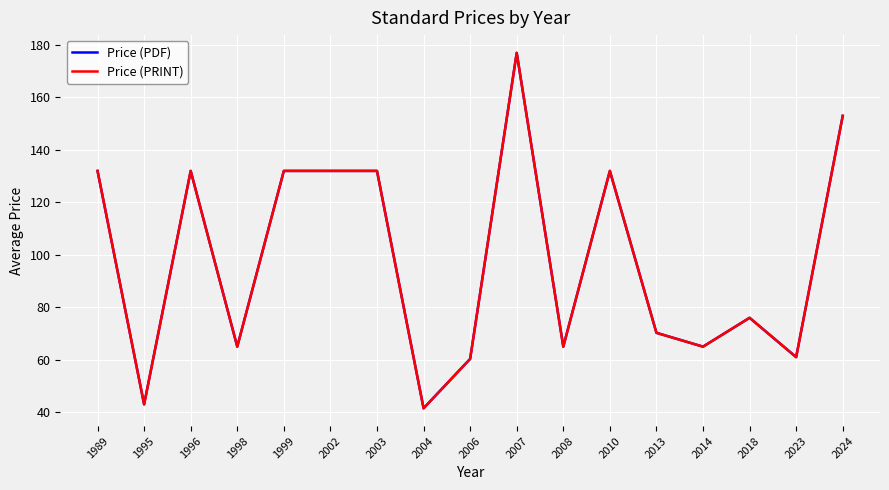

Reading left to right, transcribe all the data shown in this chart.

Price (PDF): 132.0	43.0	132.0	65.0	132.0	132.0	132.0	41.5	60.3	177.0	65.0	132.0	70.3	65.0	76.0	61.0	153.0
Price (PRINT): 132.0	43.0	132.0	65.0	132.0	132.0	132.0	41.5	60.3	177.0	65.0	132.0	70.3	65.0	76.0	61.0	153.0